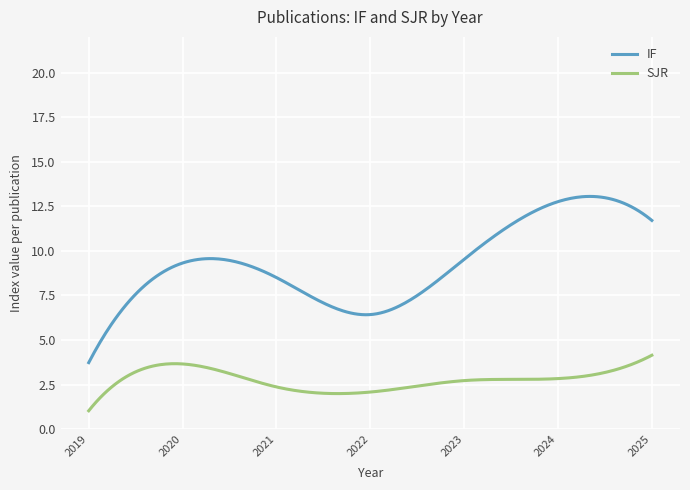

What is the difference between the maximum and minimum values in the SJR series?

3.1